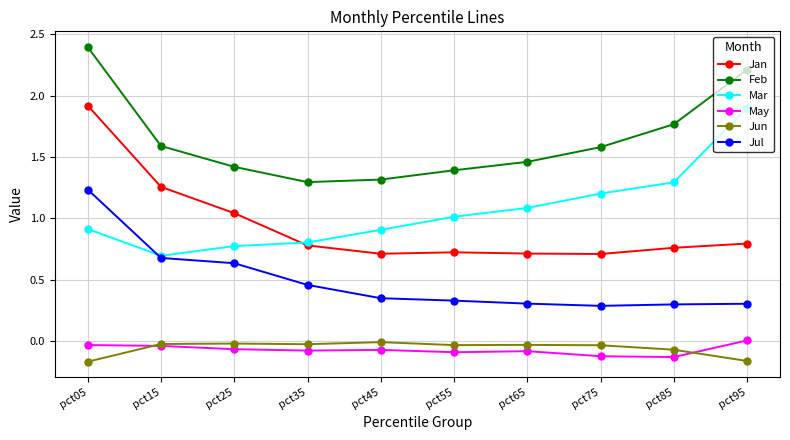

Rank the series at pct05 from lowest to highest value.

Jun, May, Mar, Jul, Jan, Feb